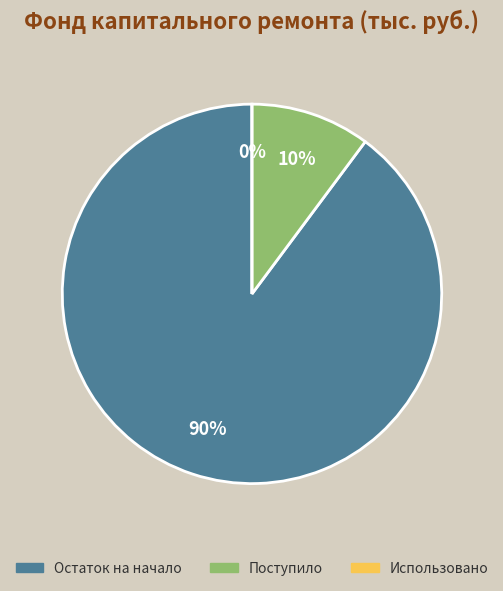

Which category accounts for the majority?

Остаток на начало